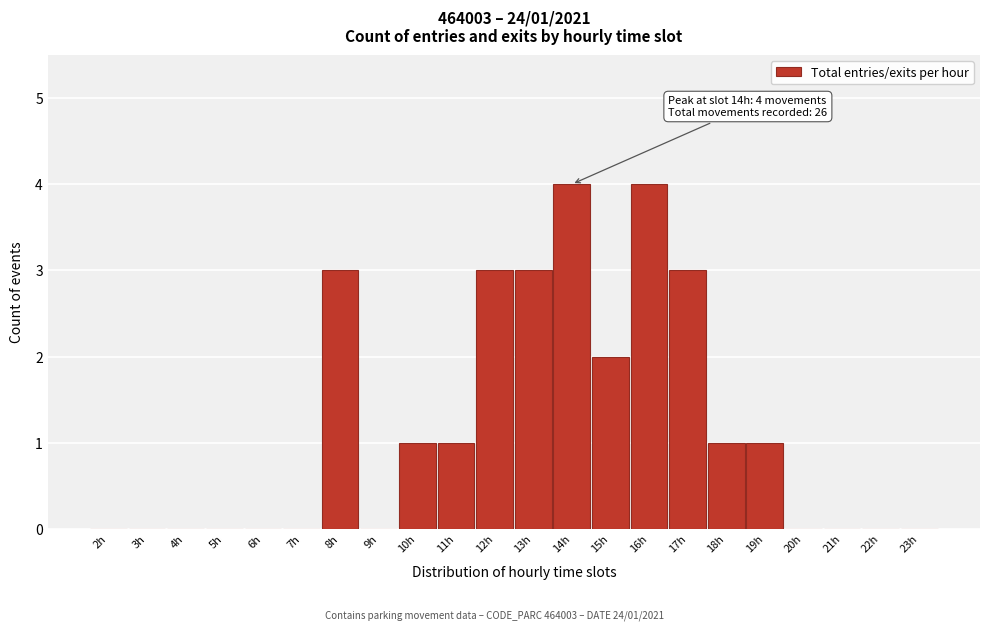

Reading left to right, list all the values displayed in this chart.

2h=0	3h=0	4h=0	5h=0	6h=0	7h=0	8h=3	9h=0	10h=1	11h=1	12h=3	13h=3	14h=4	15h=2	16h=4	17h=3	18h=1	19h=1	20h=0	21h=0	22h=0	23h=0